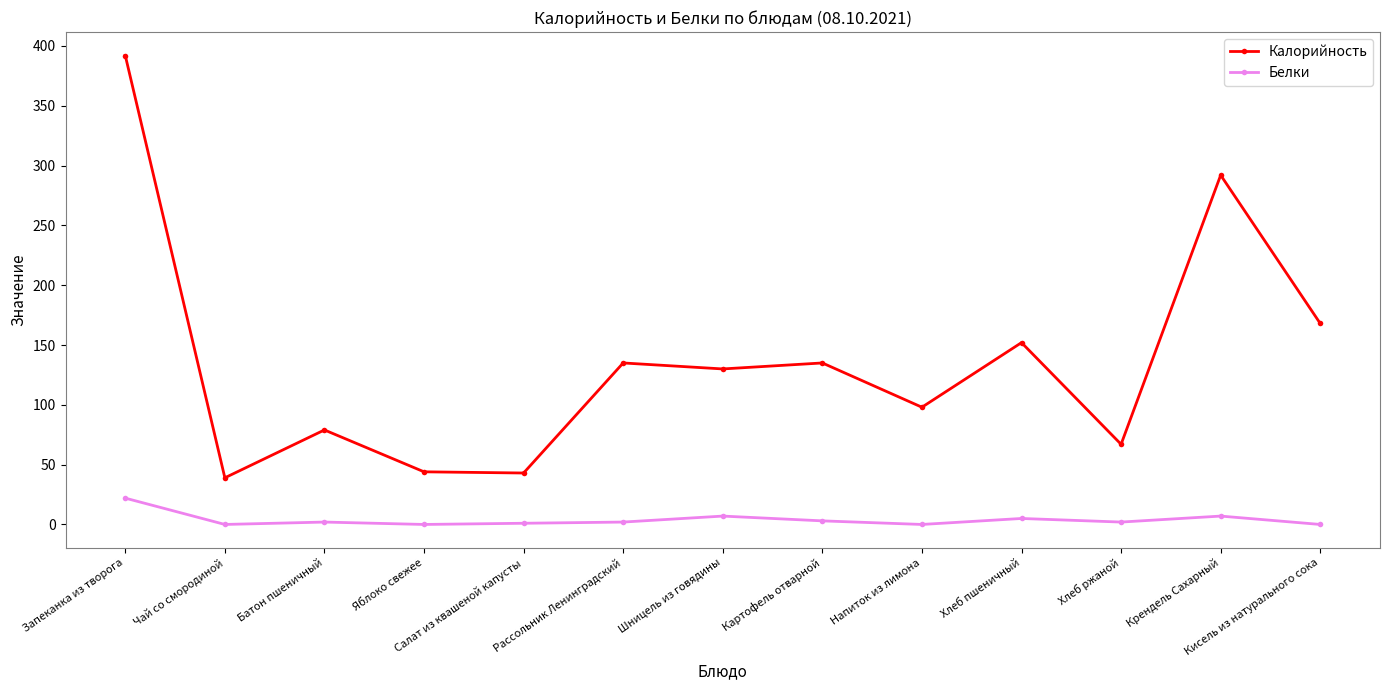

Rank the series by their average value, from lowest to highest.

Белки, Калорийность